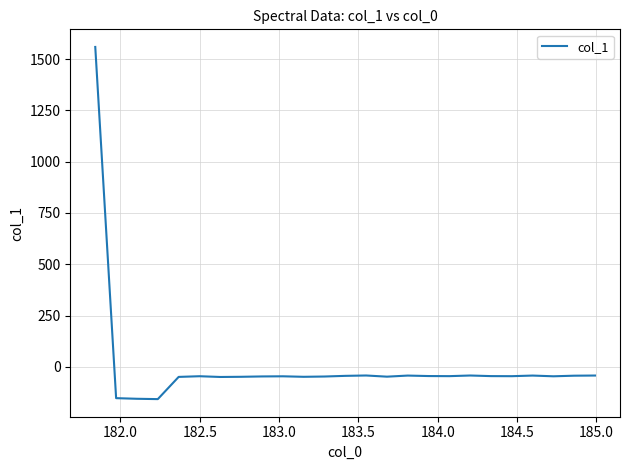

What is the minimum value shown in the chart?

-156.6